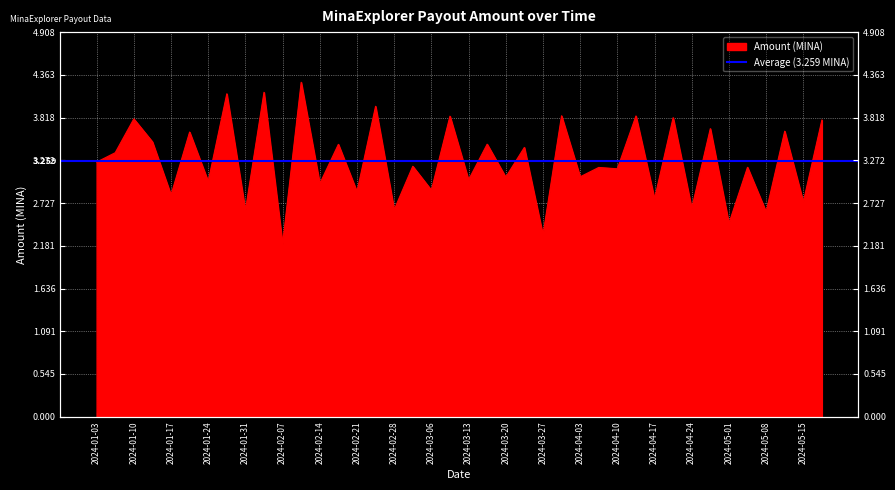

What is the change in value from 2024-03-27 to 2024-04-10?

+0.8